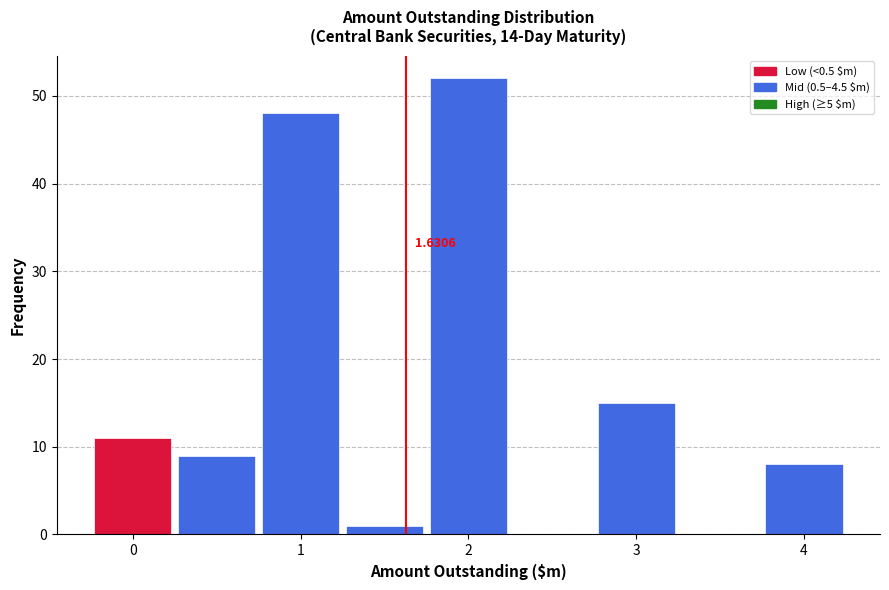

Which range on the x-axis has the tallest bar?

1.75 to 2.25